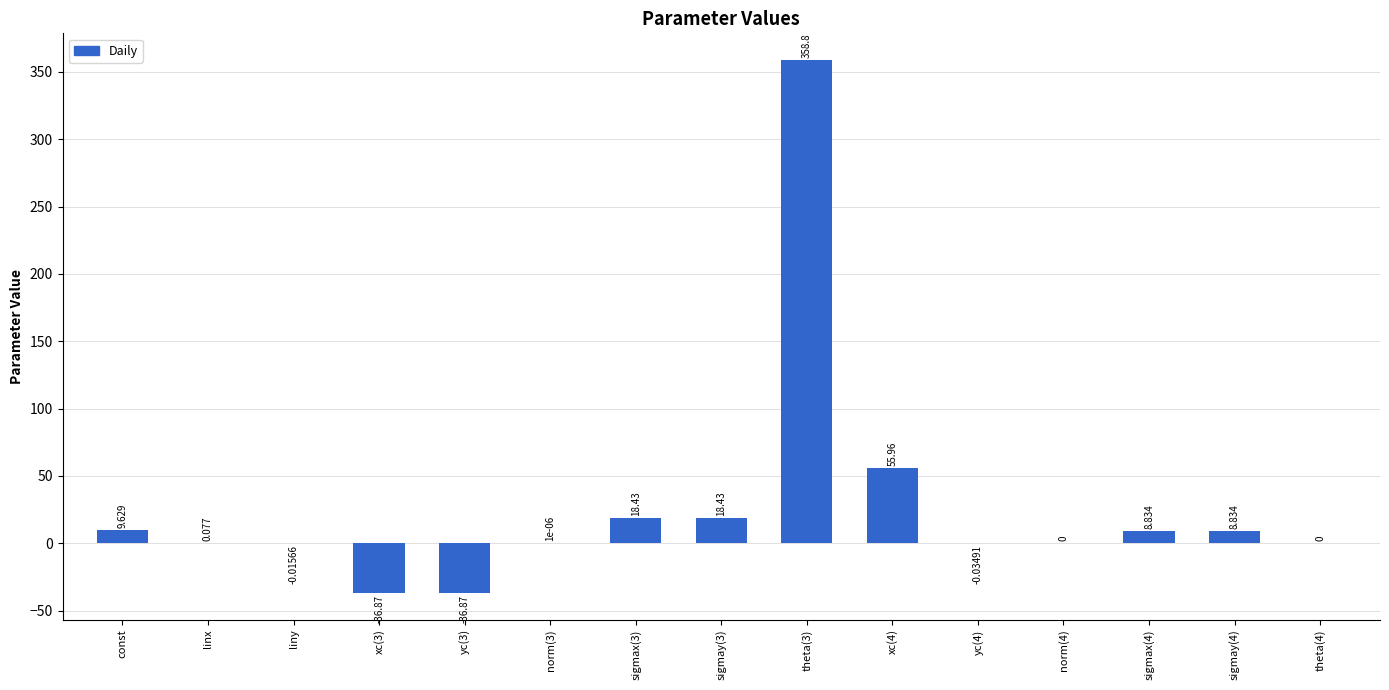

Where does the data first go above 0?

const